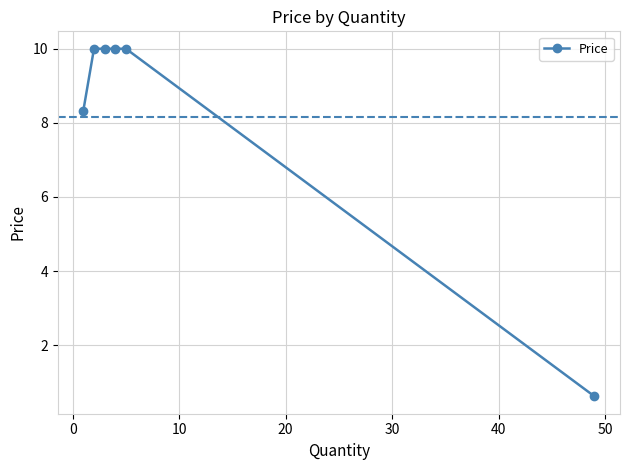

True or false: the data has more than 2 interior local peaks.

False